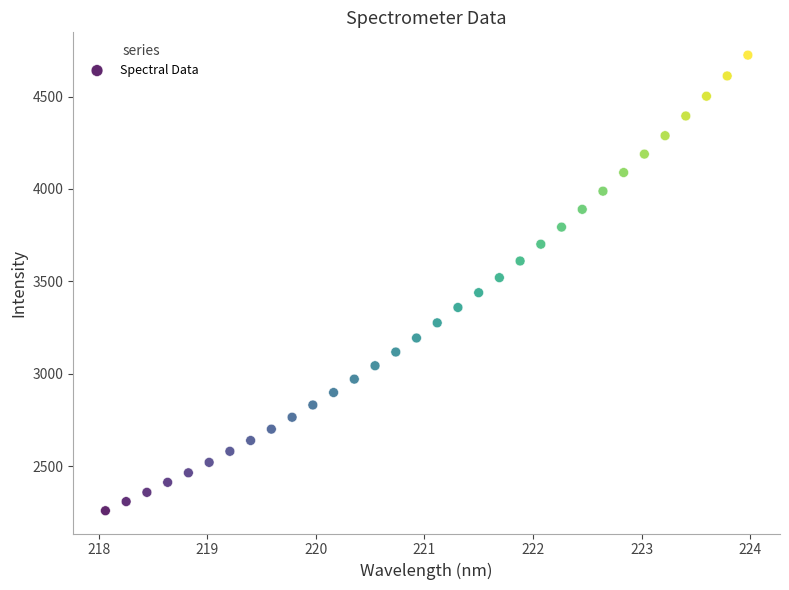

What is the range of Y values (max minus min)?

2463.3